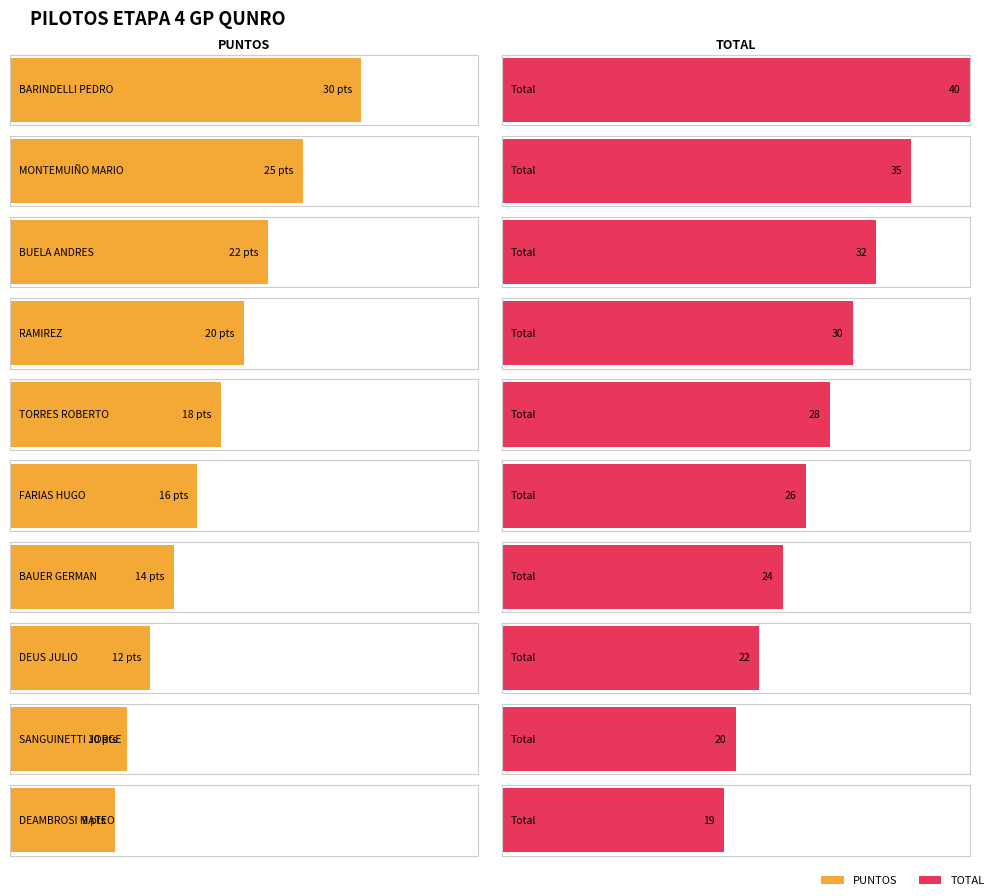

The value of TOTAL at GOTTERO EDUARDO is 19. True or false?

False